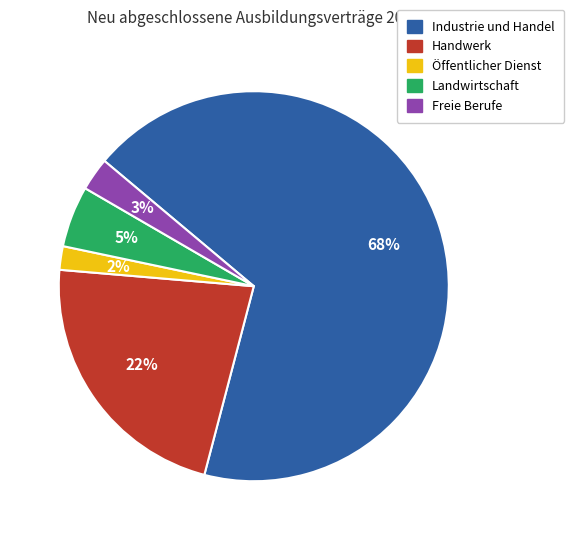

To the nearest percent, what is the difference between the Landwirtschaft and Öffentlicher Dienst slice percentages?

3%